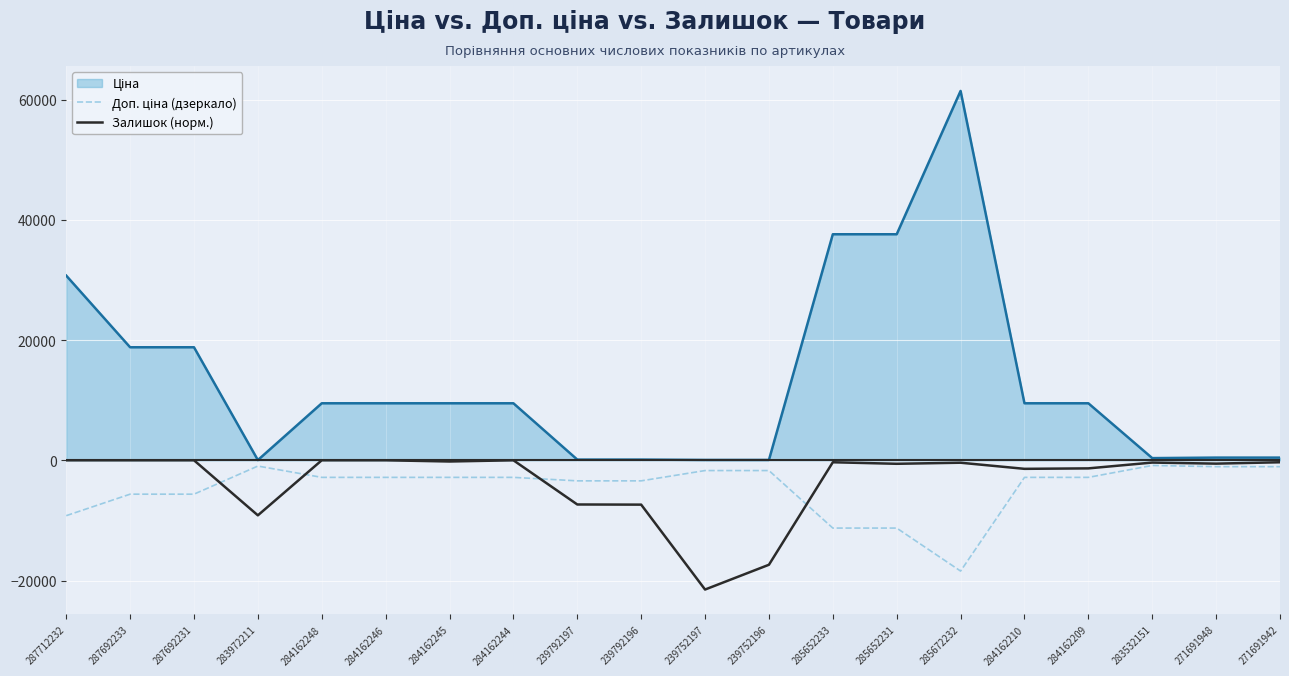

What is the greatest value displayed?

61434.3